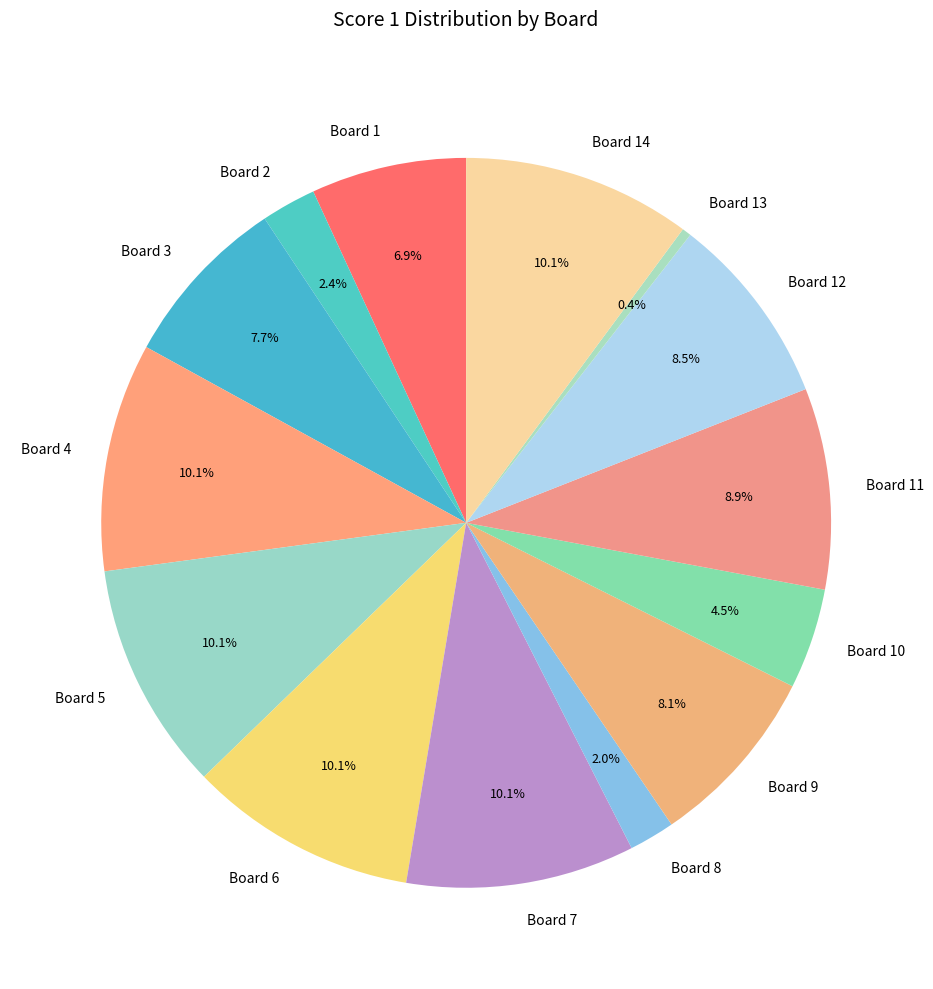

Which slice is the smallest?

Board 13